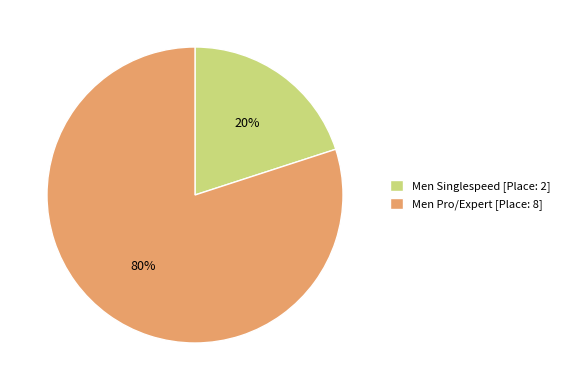

What is the smallest slice in the pie chart?

Men Singlespeed